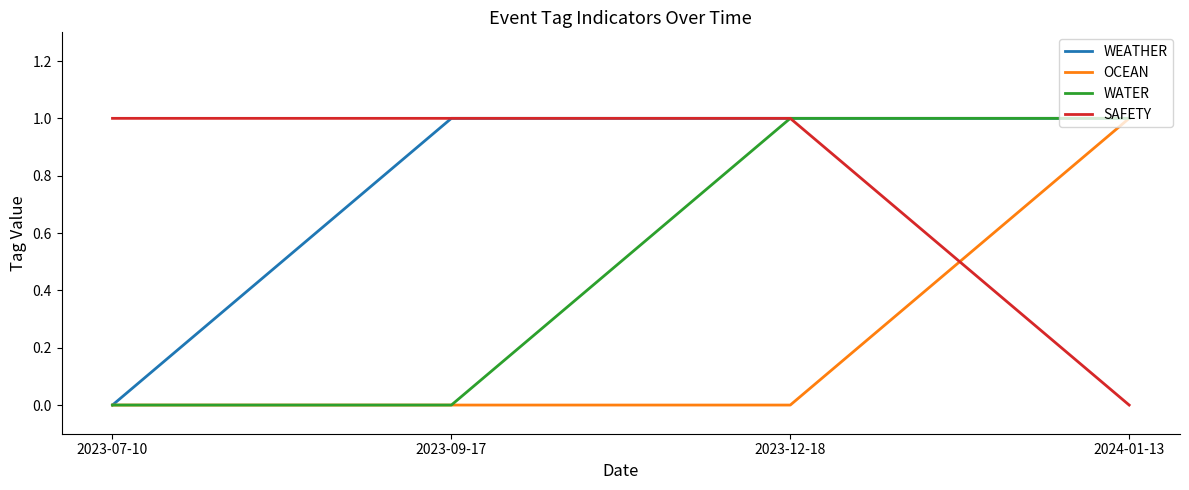

What position from the left is 2023-12-18?

3